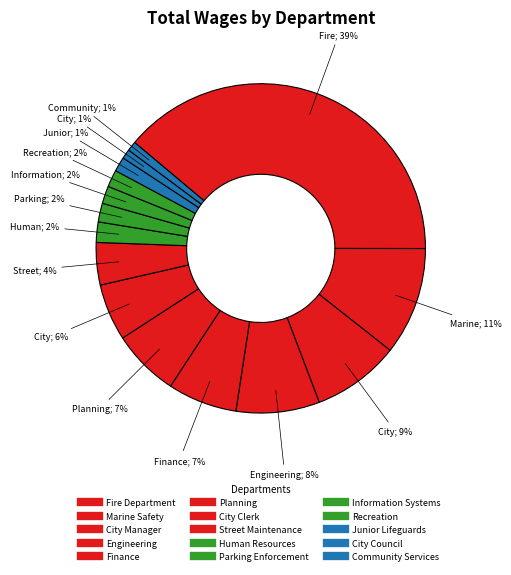

How many slices are in this pie chart?

15